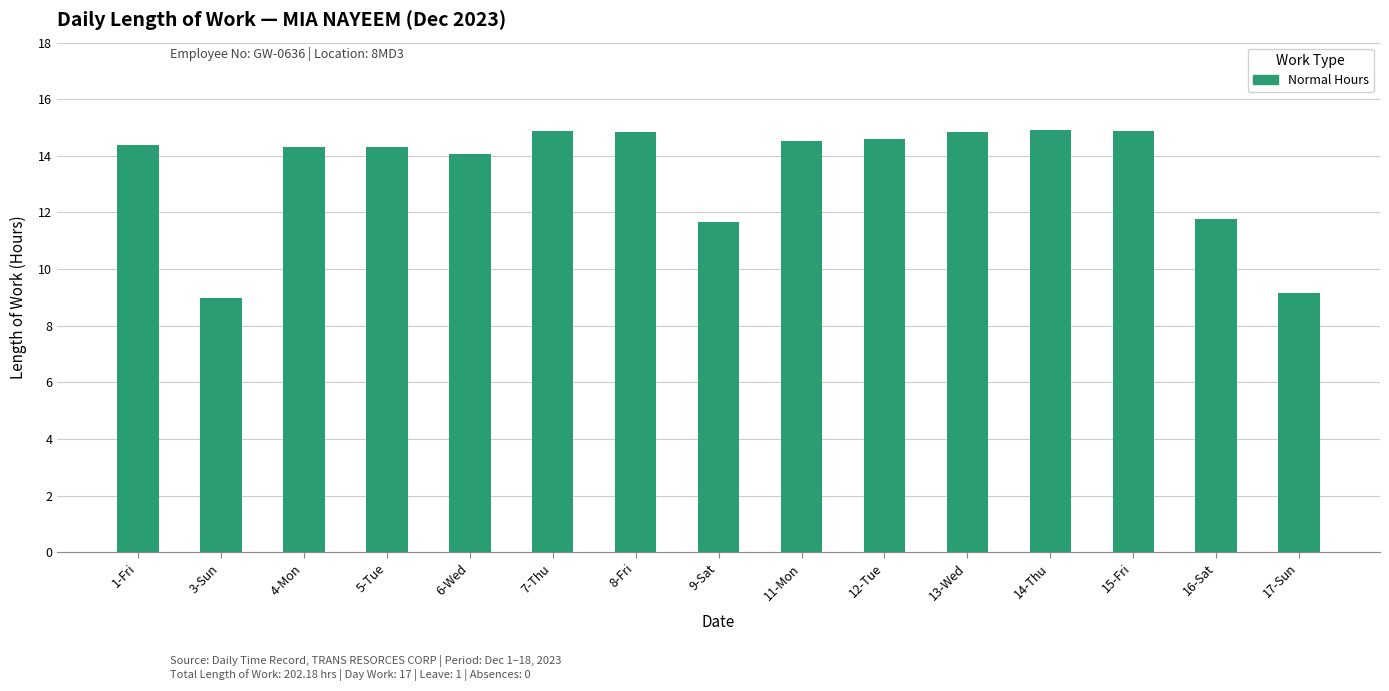

What is the change in value from 4-Mon to 14-Thu?

+0.6